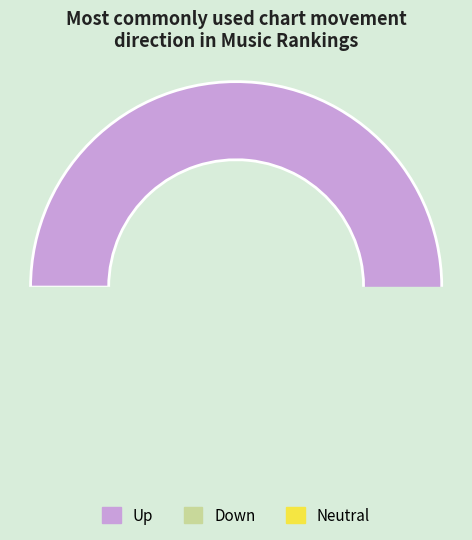

What is the largest slice in the pie chart?

up